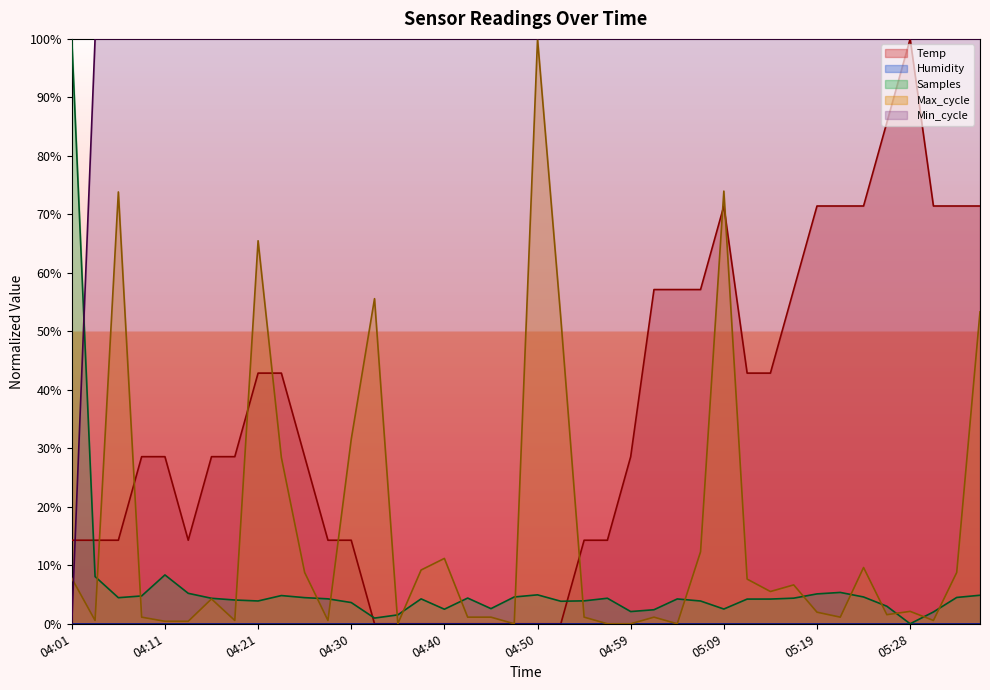

At which category does the chart reach its minimum across all series?

04:33